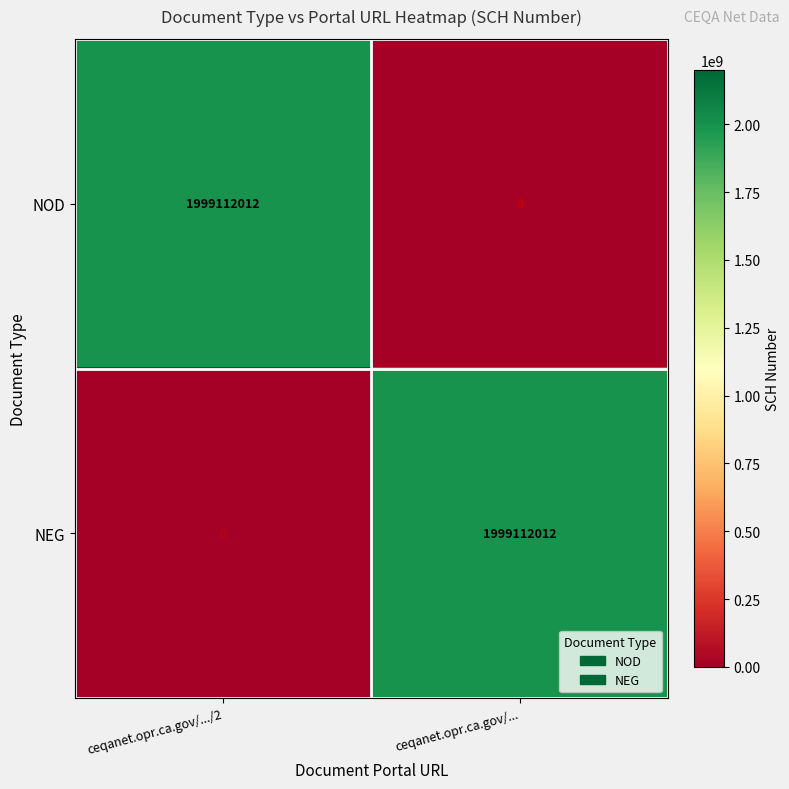

What is the average value of the NEG series?

999556006